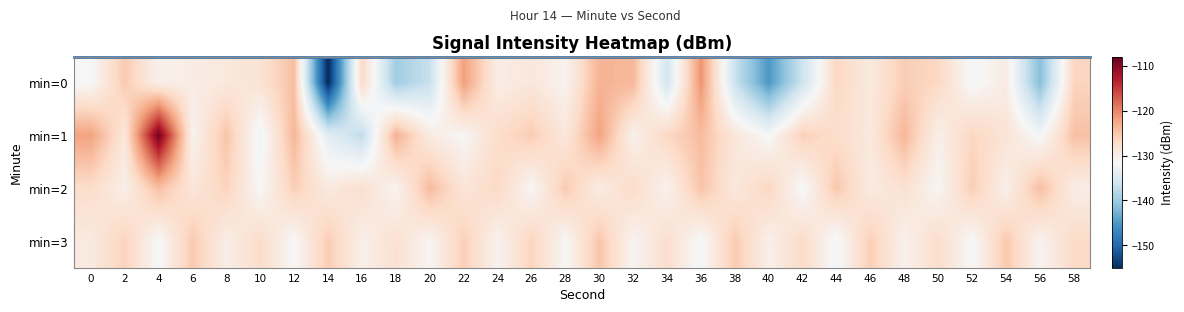

Rank the series at 32 from highest to lowest value.

min=0, min=2, min=1, min=3